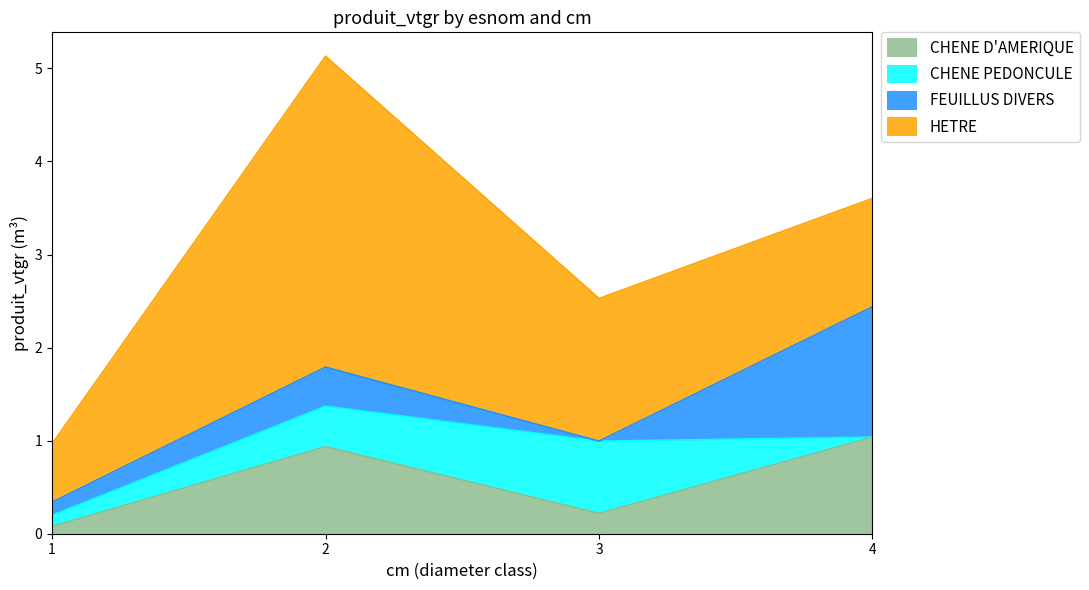

Is it true that CHENE D'AMERIQUE equals 0.6 at 4?

False